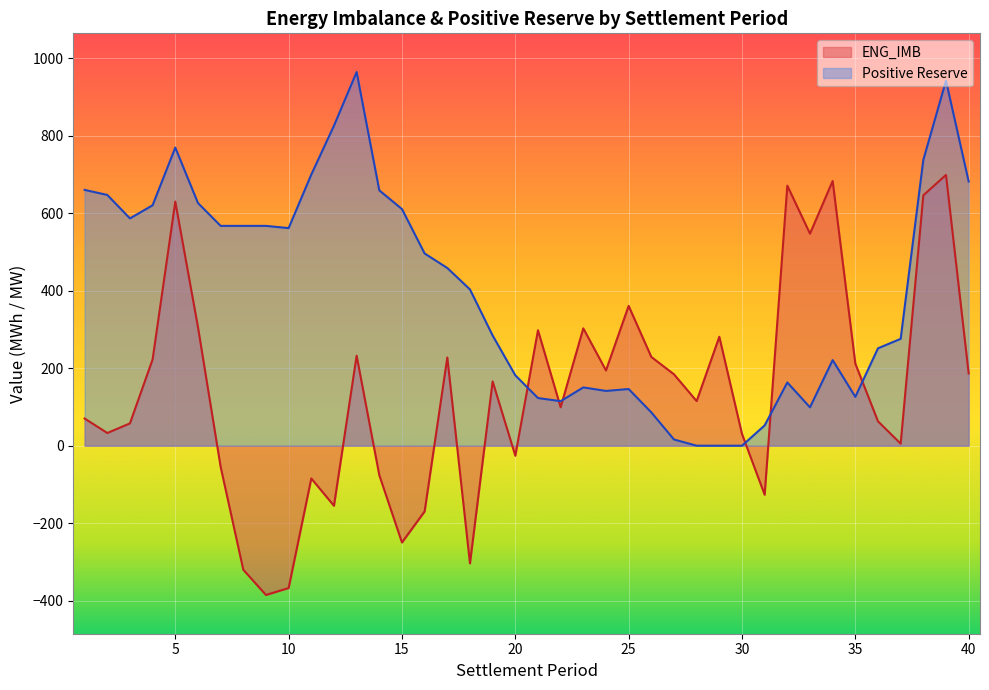

How many positive values does the Positive Reserve series have?

37